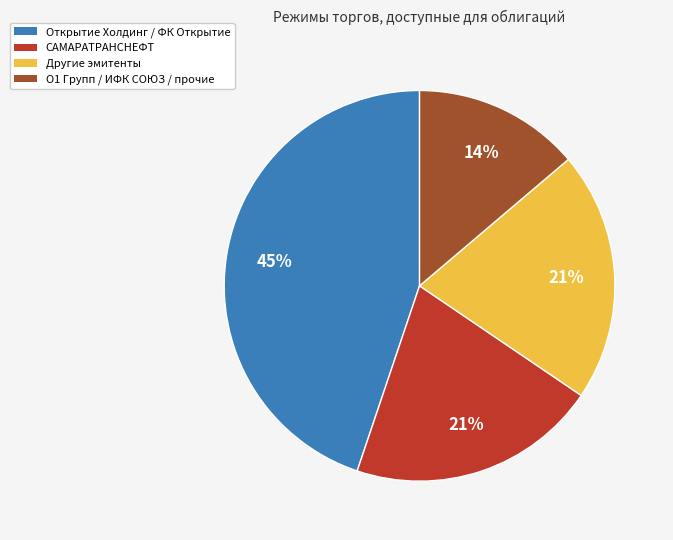

To the nearest percent, what is the average slice percentage?

25%